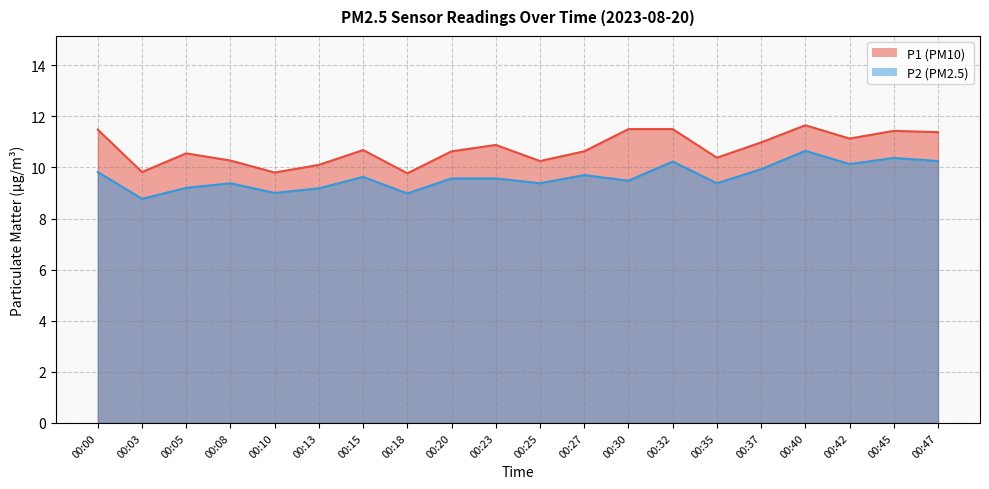

What is the total value across all series at 00:40?

22.3